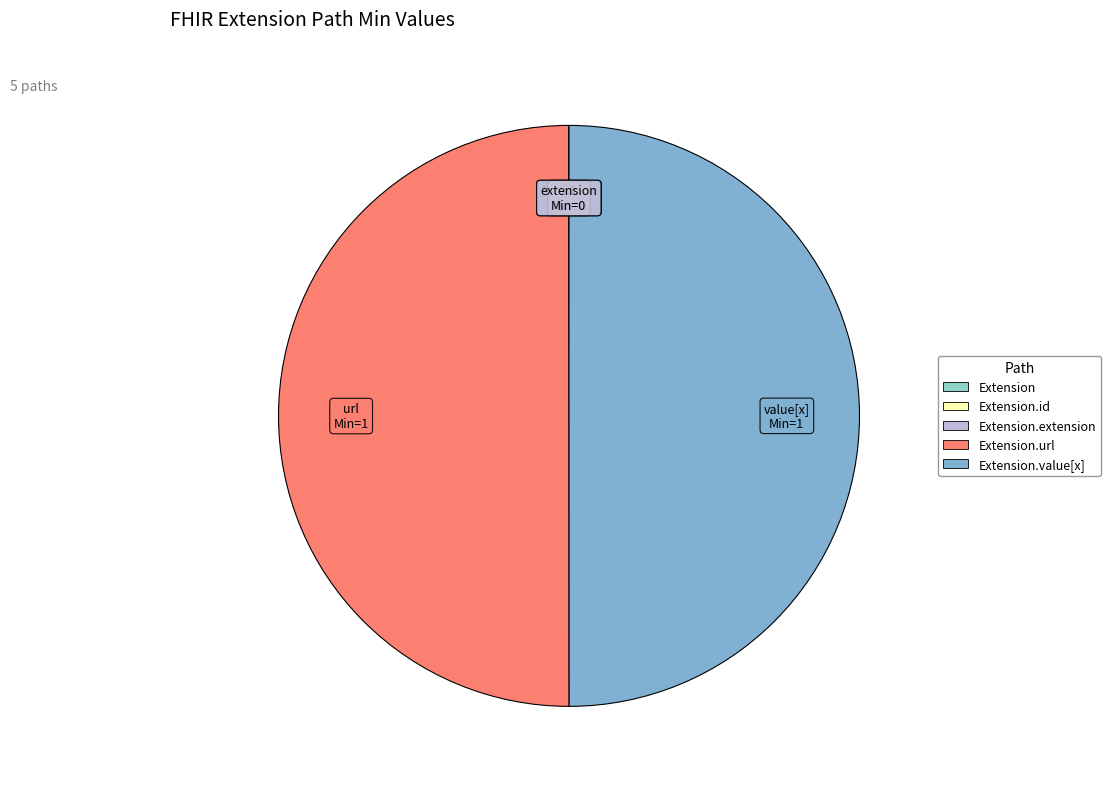

Which slice is the largest?

Extension.url